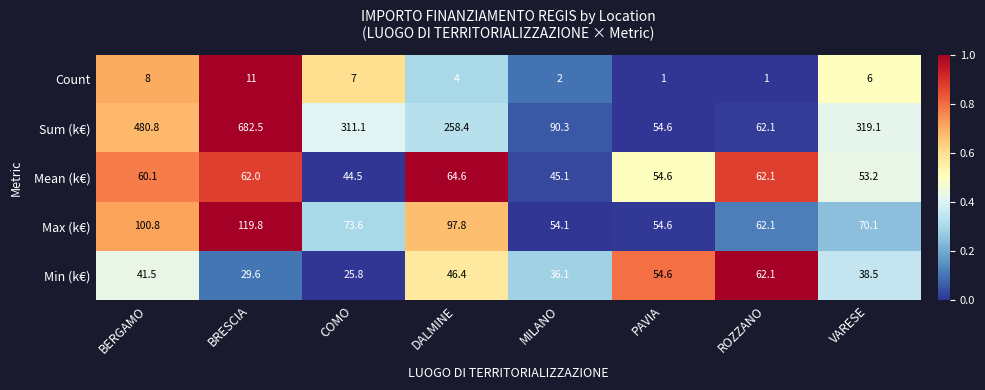

Where is Mean (k€) nearest to the value 54?

PAVIA